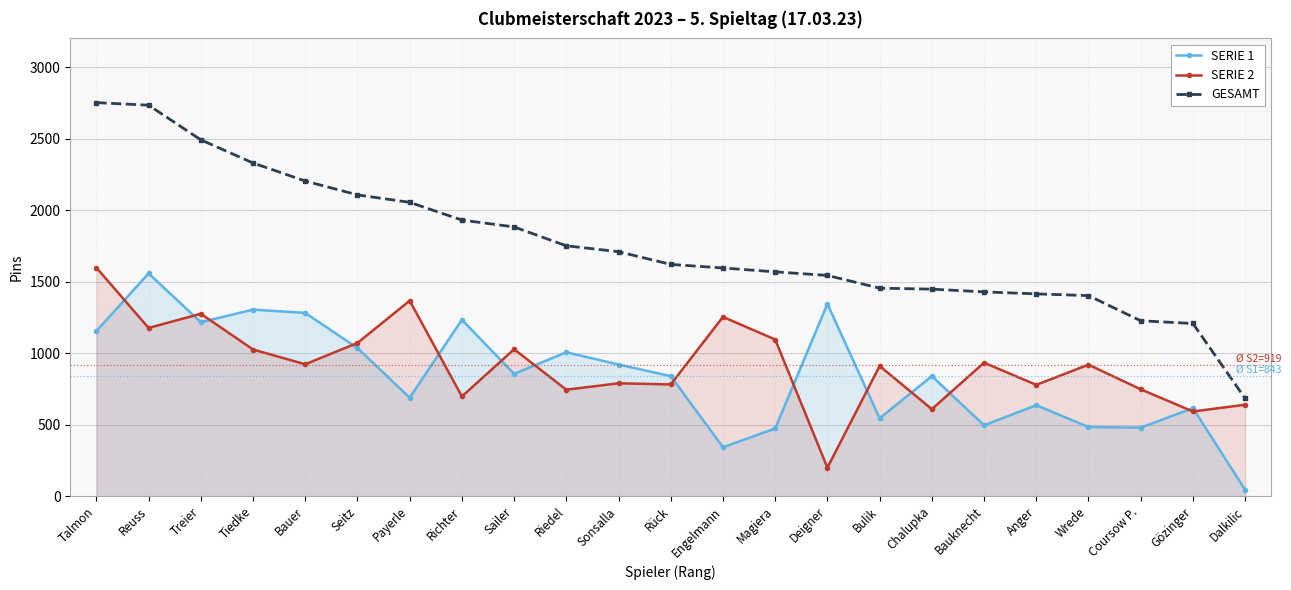

At which label is SERIE 2 closest to 898?

Bulik